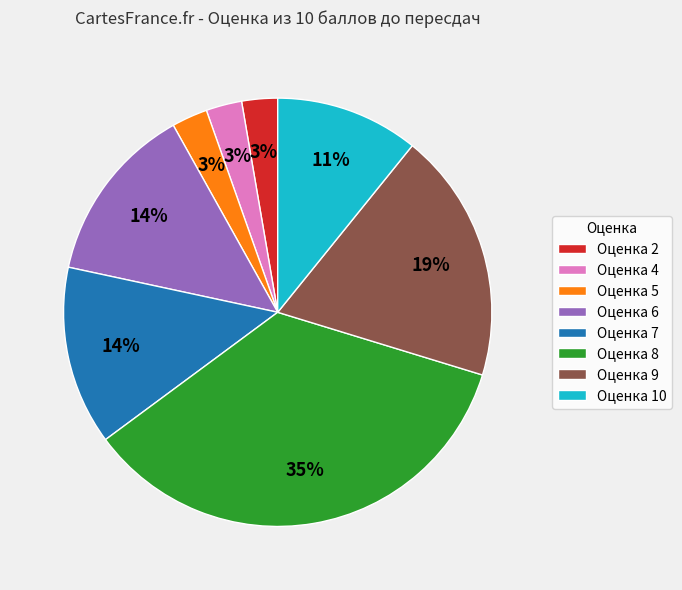

Approximately how many times larger is the value at Оценка 2 compared to Оценка 4?

1.0